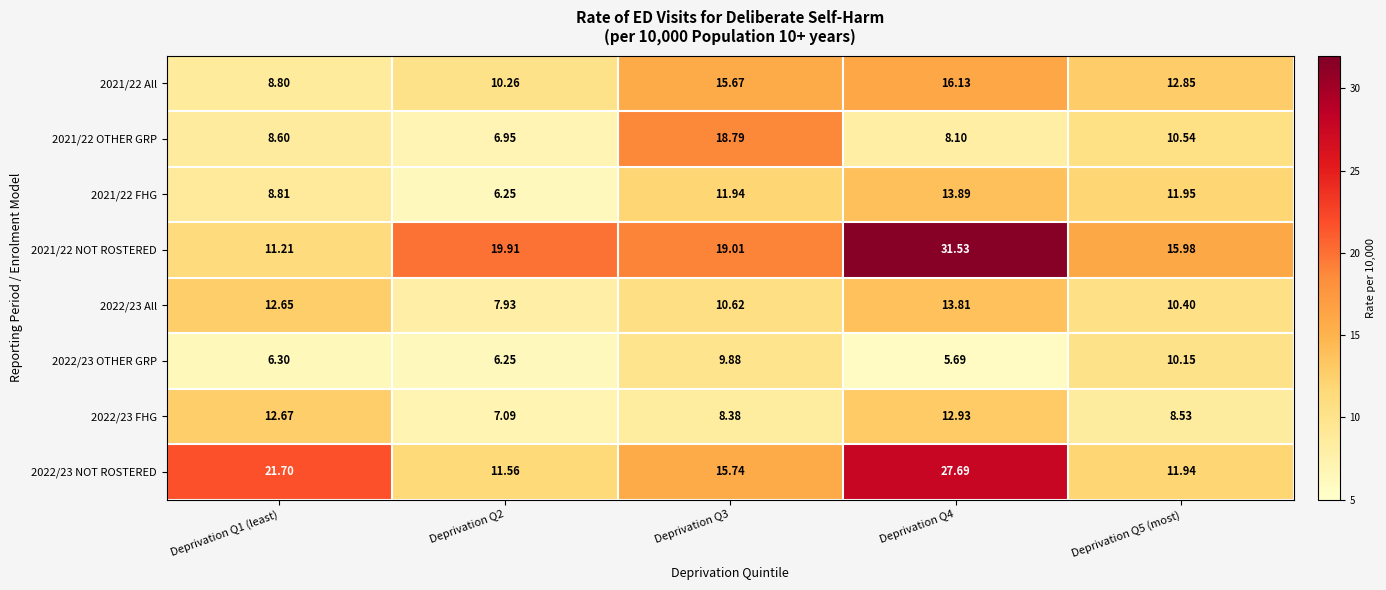

Is the value of 2021/22 All at Deprivation Q2 greater than the value of 2022/23 NOT ROSTERED at Deprivation Q3?

No